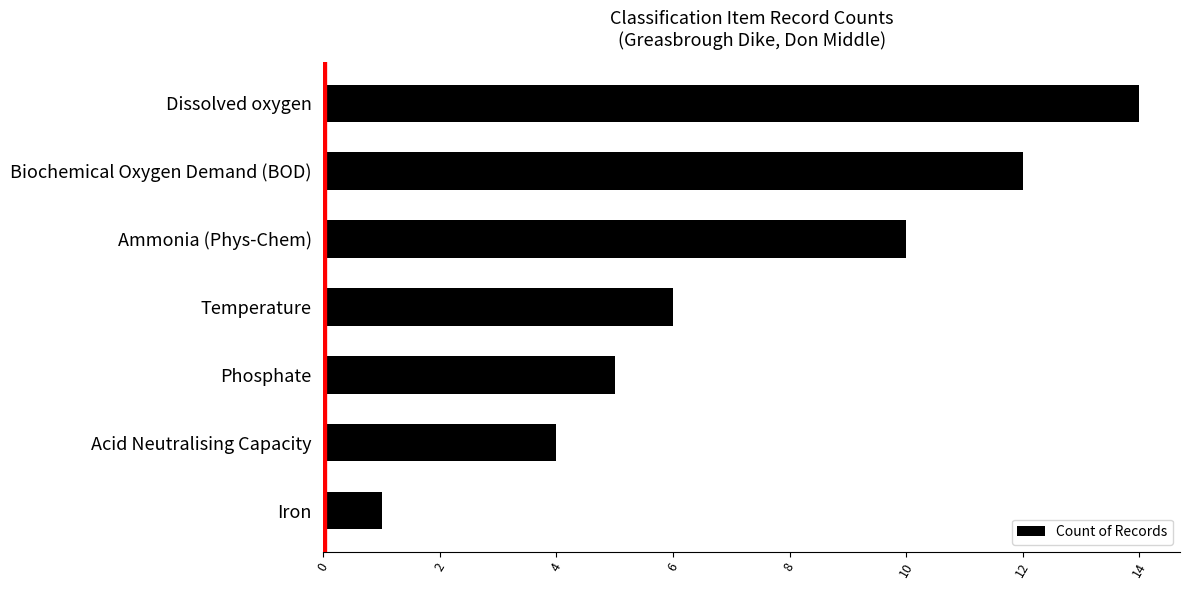

Count the number of data series in this chart.

1